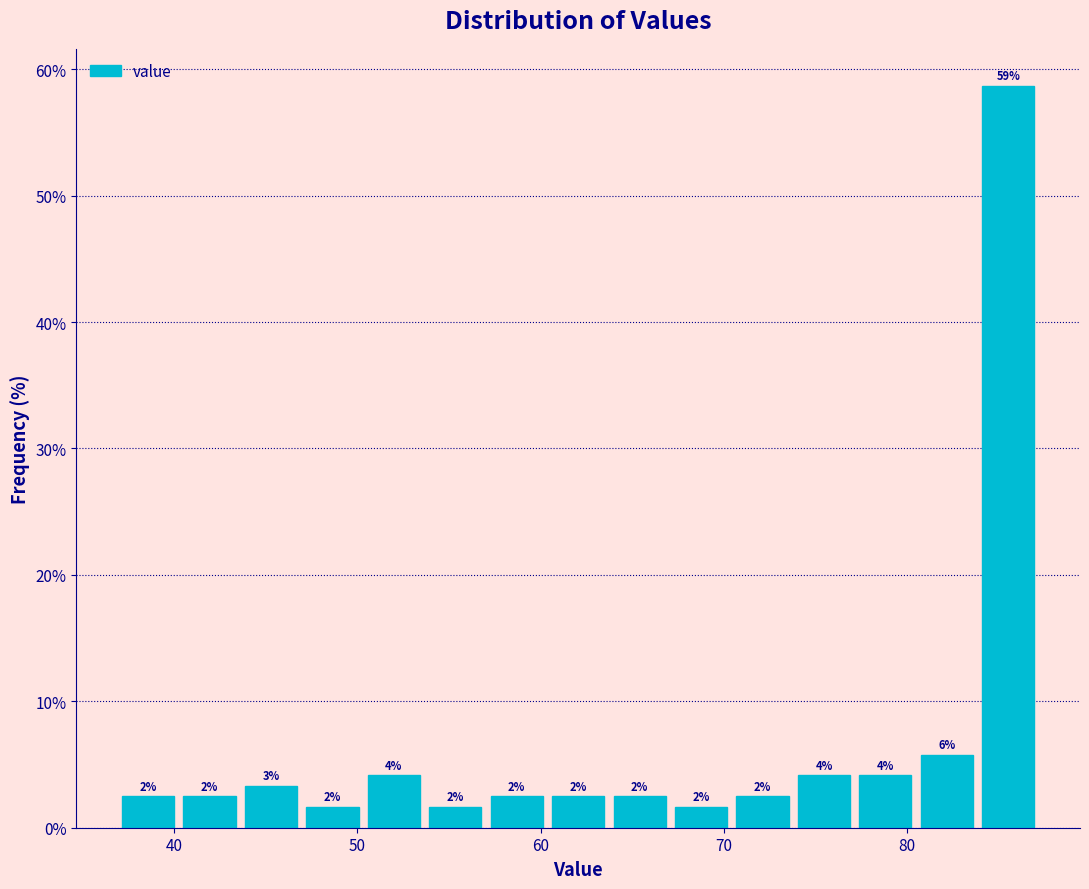

Read against the x-axis, roughly where is the centre of the tallest bar?

86